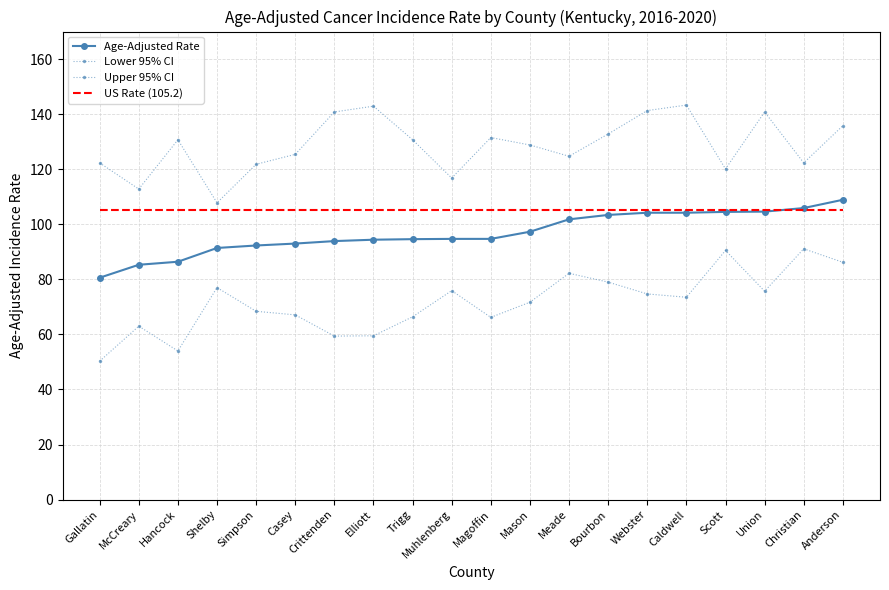

True or false: US Rate (105.2) has more than 0 interior local peaks.

False